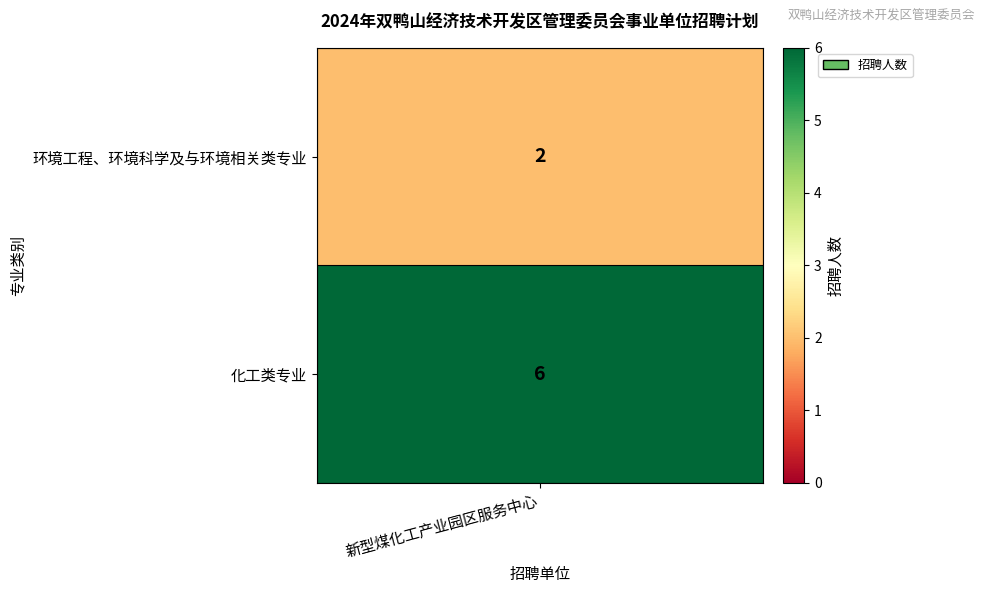

What is the sum of the values at 环境工程、环境科学及与环境相关类专业 and 化工类专业?

8